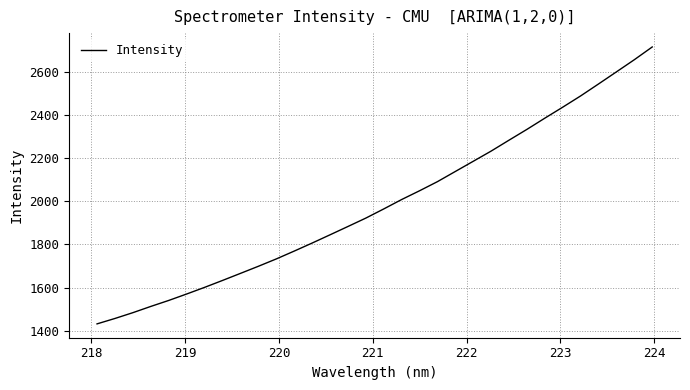

What is the greatest value displayed?

2717.3